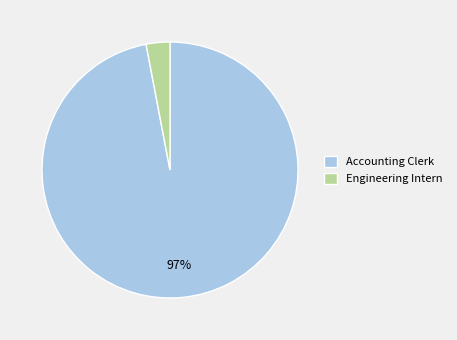

What is the smallest slice in the pie chart?

Engineering Intern